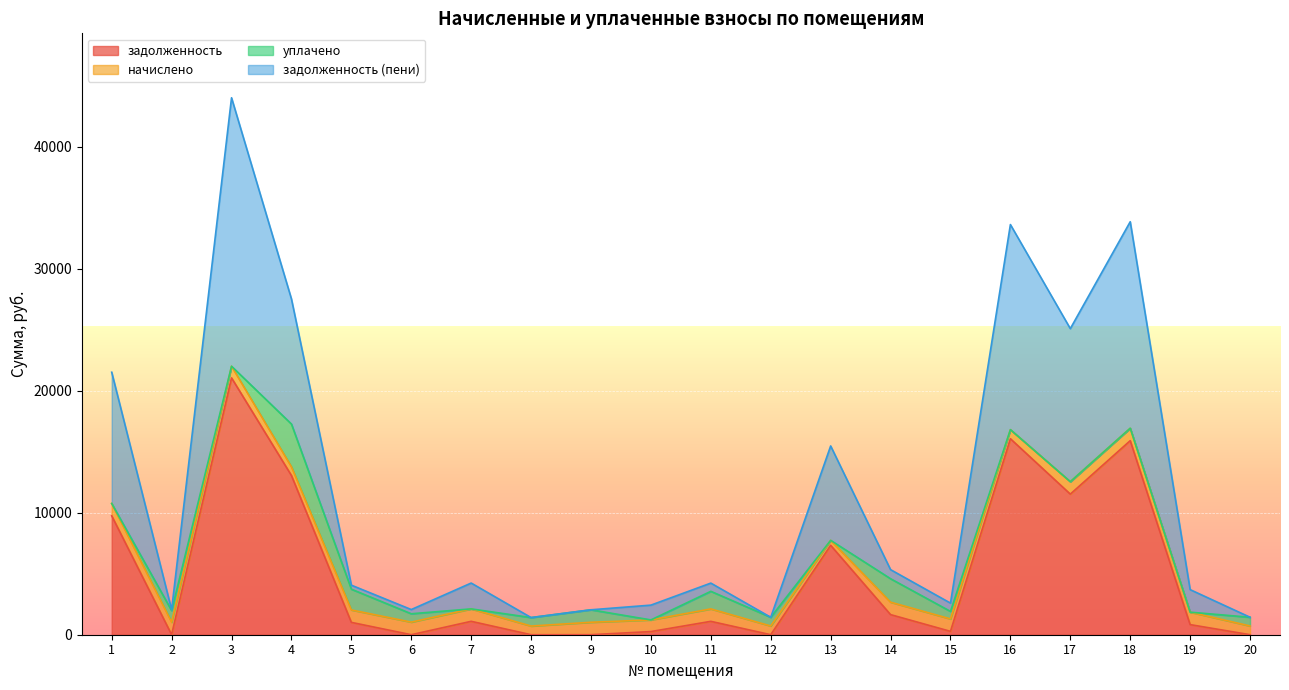

Where is задолженность nearest to the value 10529?

1